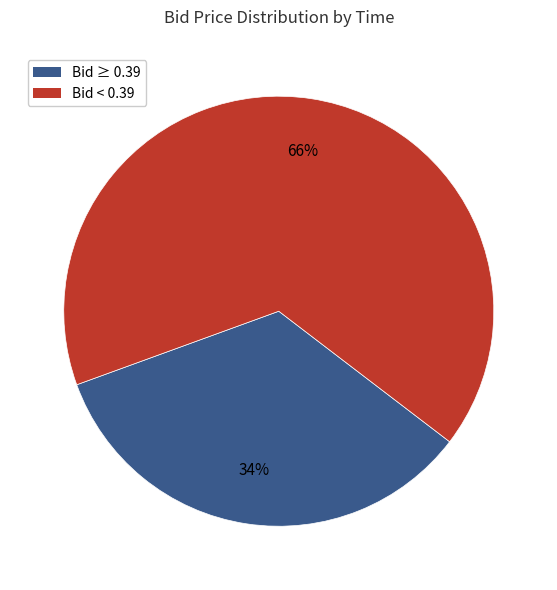

To the nearest percent, what is the difference between the largest and smallest slice percentages?

32%